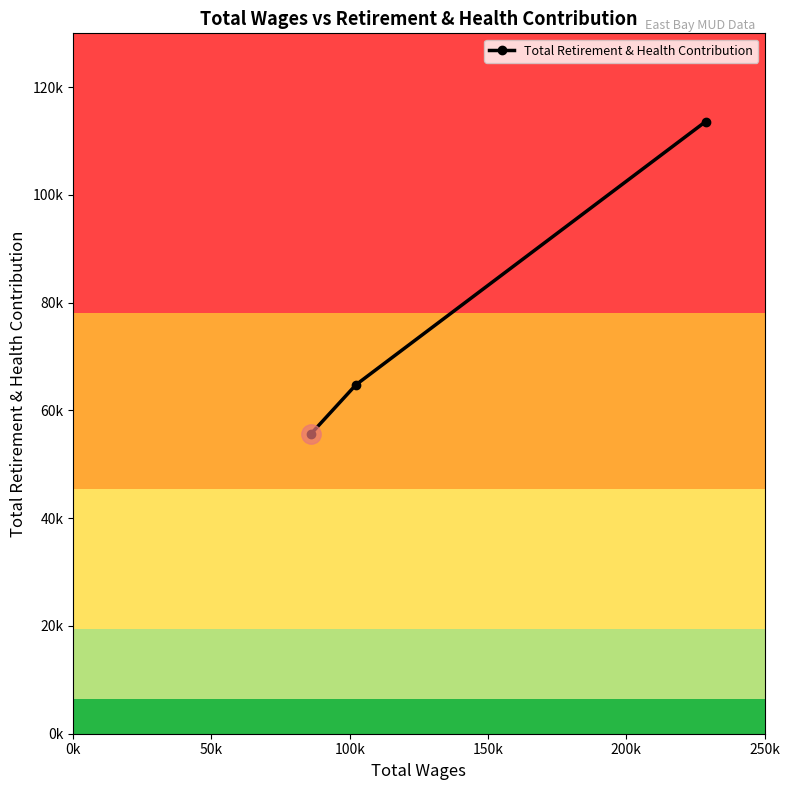

Does the chart display data point markers on the line(s)?

Yes